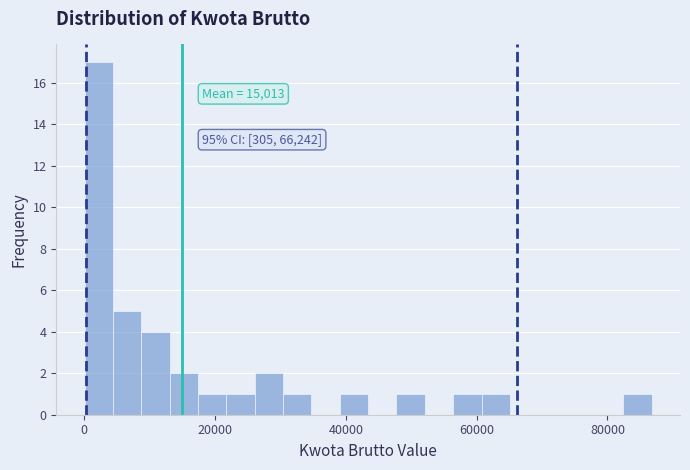

Read against the x-axis, roughly where is the centre of the tallest bar?

2000